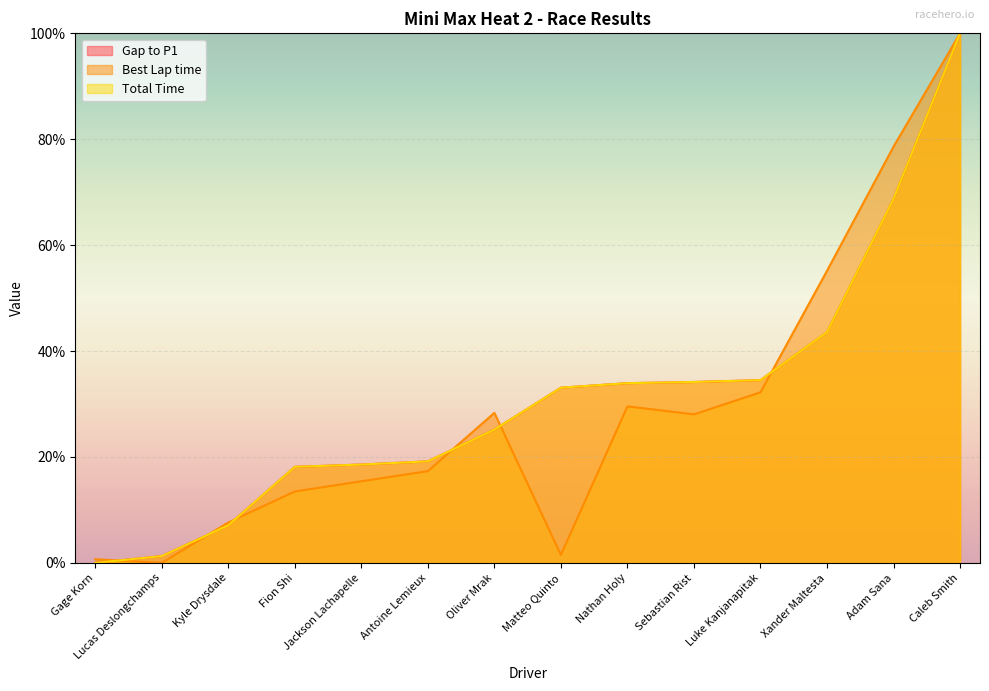

Where is Total Time nearest to the value 50?

Xander Maltesta